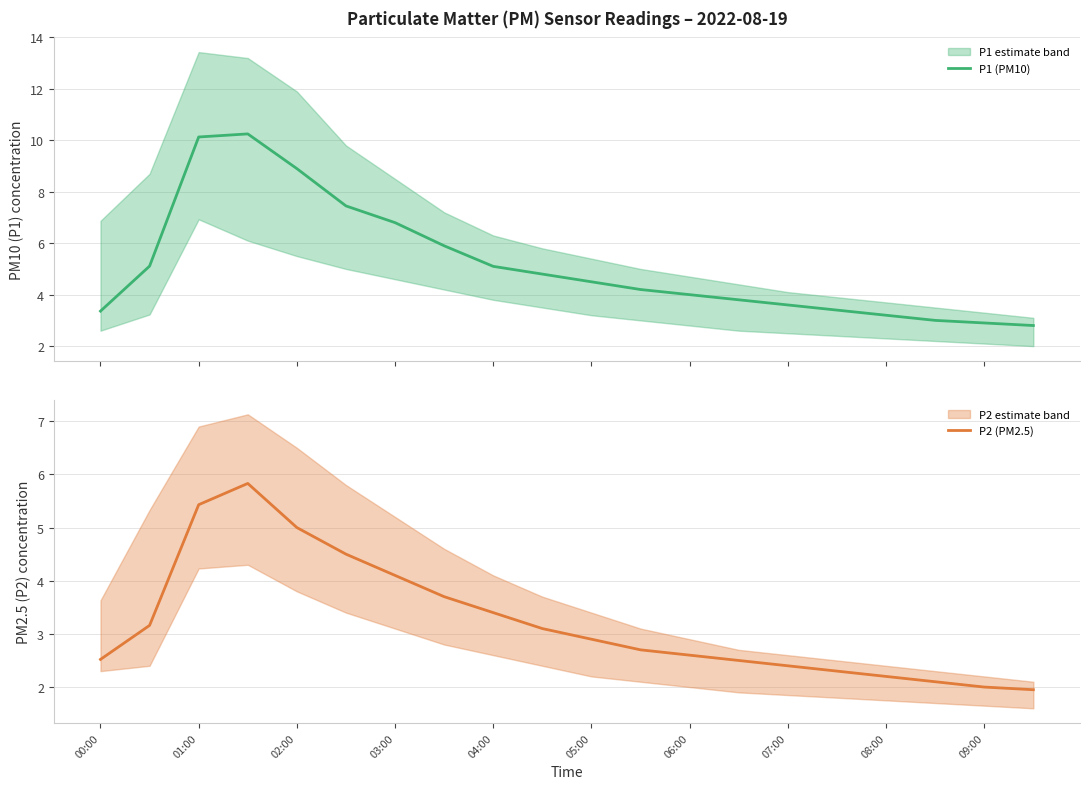

What is the difference between the maximum and minimum values in the P1 (PM10) series?

7.5